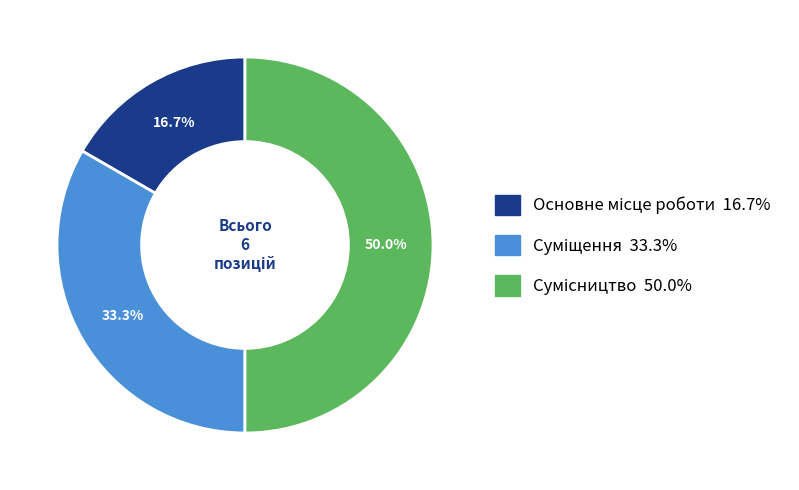

Is Суміщення the majority of the pie?

No